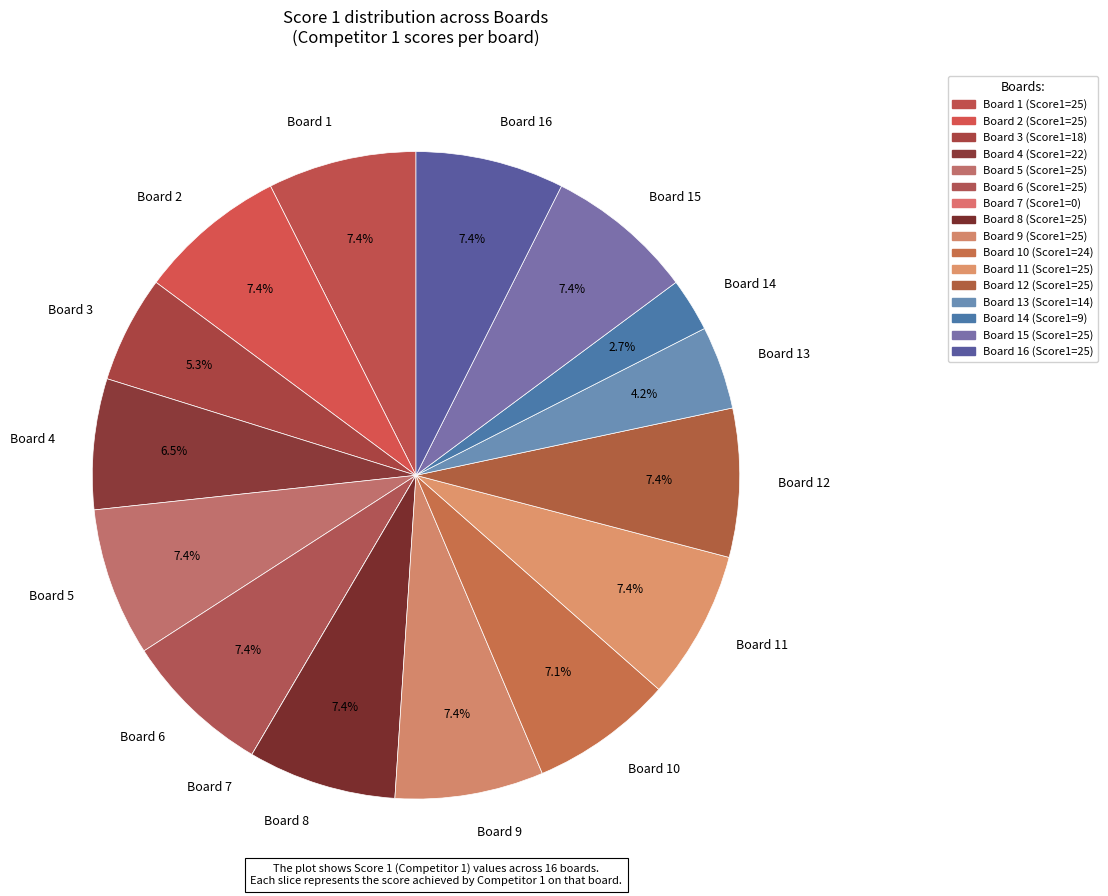

Is there a majority slice in this chart?

No